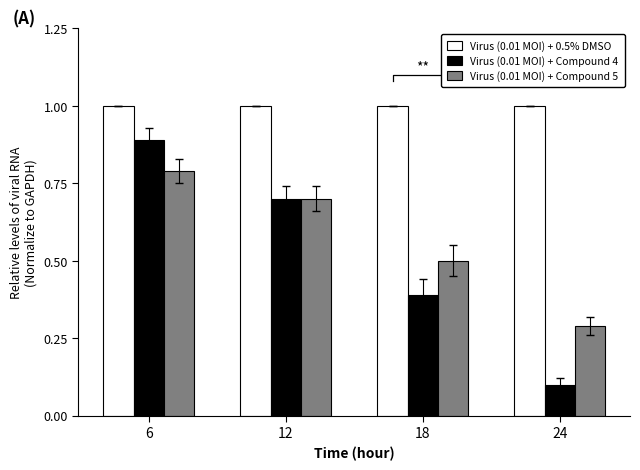

How many bars are there in each group?

3